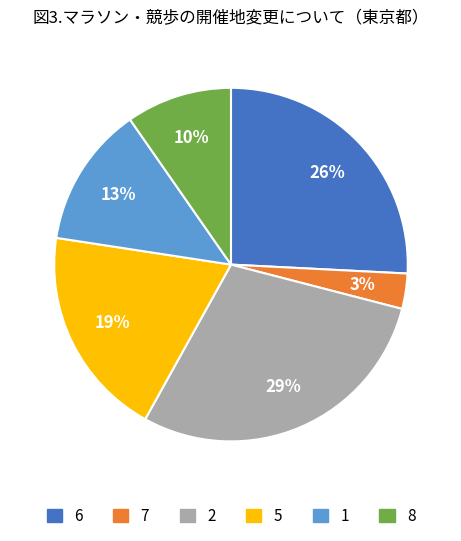

To the nearest percent, what is the average slice percentage?

17%